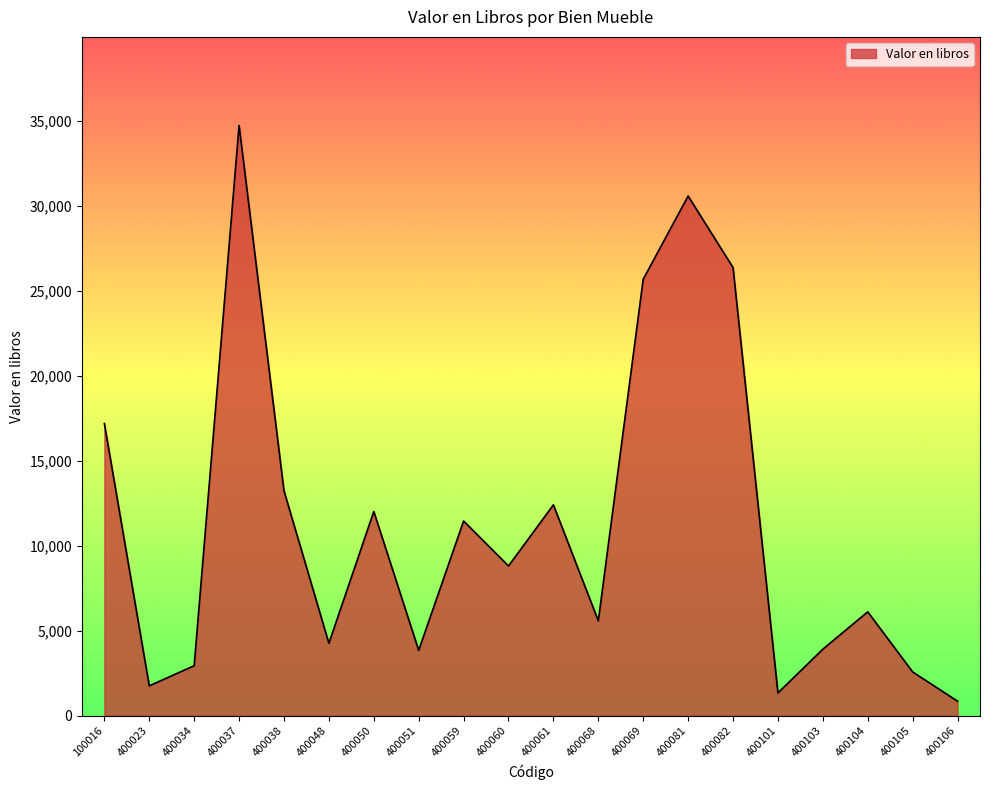

Which label corresponds to the largest value in the chart?

400037